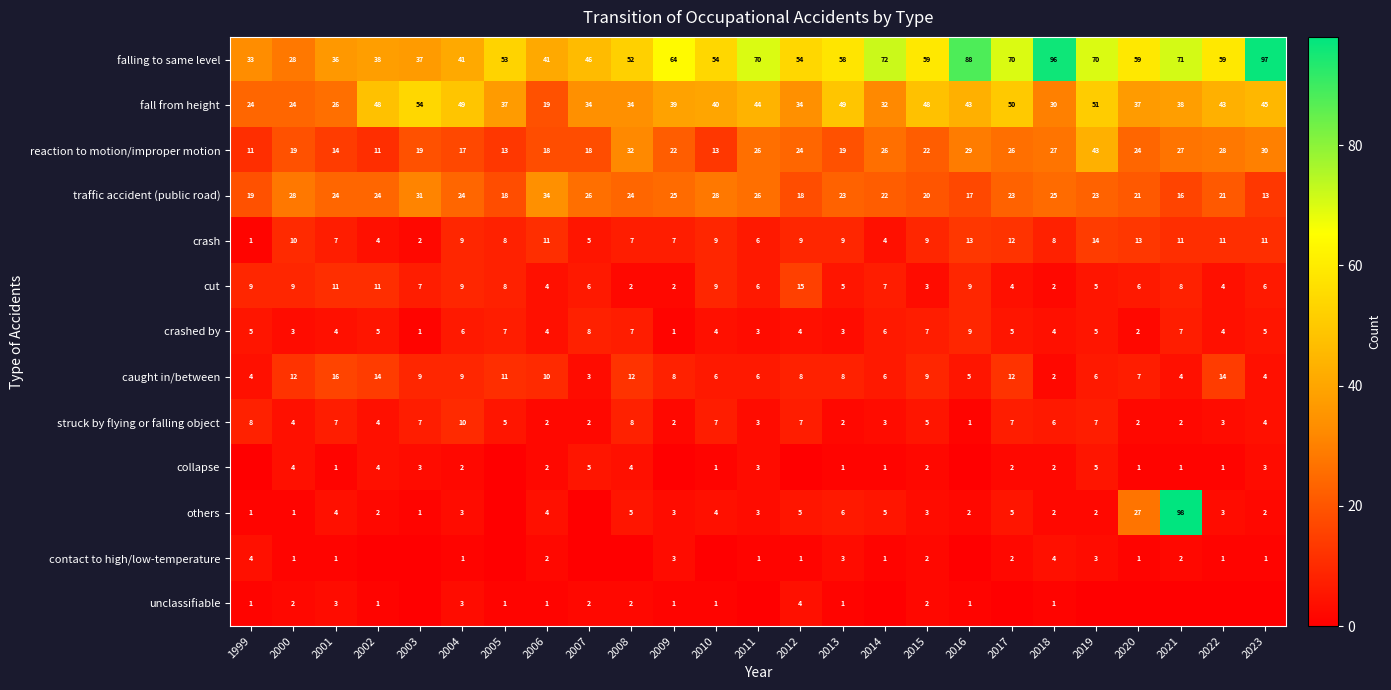

The unclassifiable series shows 2 at 2010. True or false?

False